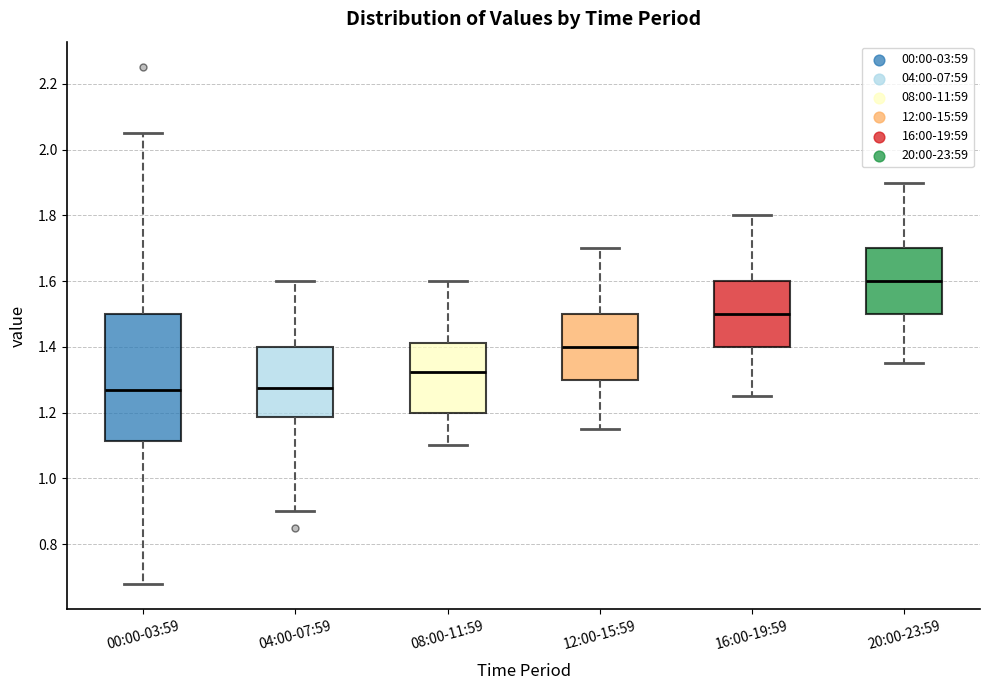

Reading left to right, transcribe this box plot: for each box, give where its median line is, the range the box spans, and where its two whiskers end, as read against the y-axis. The values are not printed on the chart, so give them approximately, as read against the axis.

00:00-03:59: median 1.28, box 1.12 to 1.50, whiskers 0.68 to 2.06
04:00-07:59: median 1.28, box 1.18 to 1.40, whiskers 0.90 to 1.60
08:00-11:59: median 1.32, box 1.20 to 1.42, whiskers 1.10 to 1.60
12:00-15:59: median 1.40, box 1.30 to 1.50, whiskers 1.16 to 1.70
16:00-19:59: median 1.50, box 1.40 to 1.60, whiskers 1.26 to 1.80
20:00-23:59: median 1.60, box 1.50 to 1.70, whiskers 1.36 to 1.90